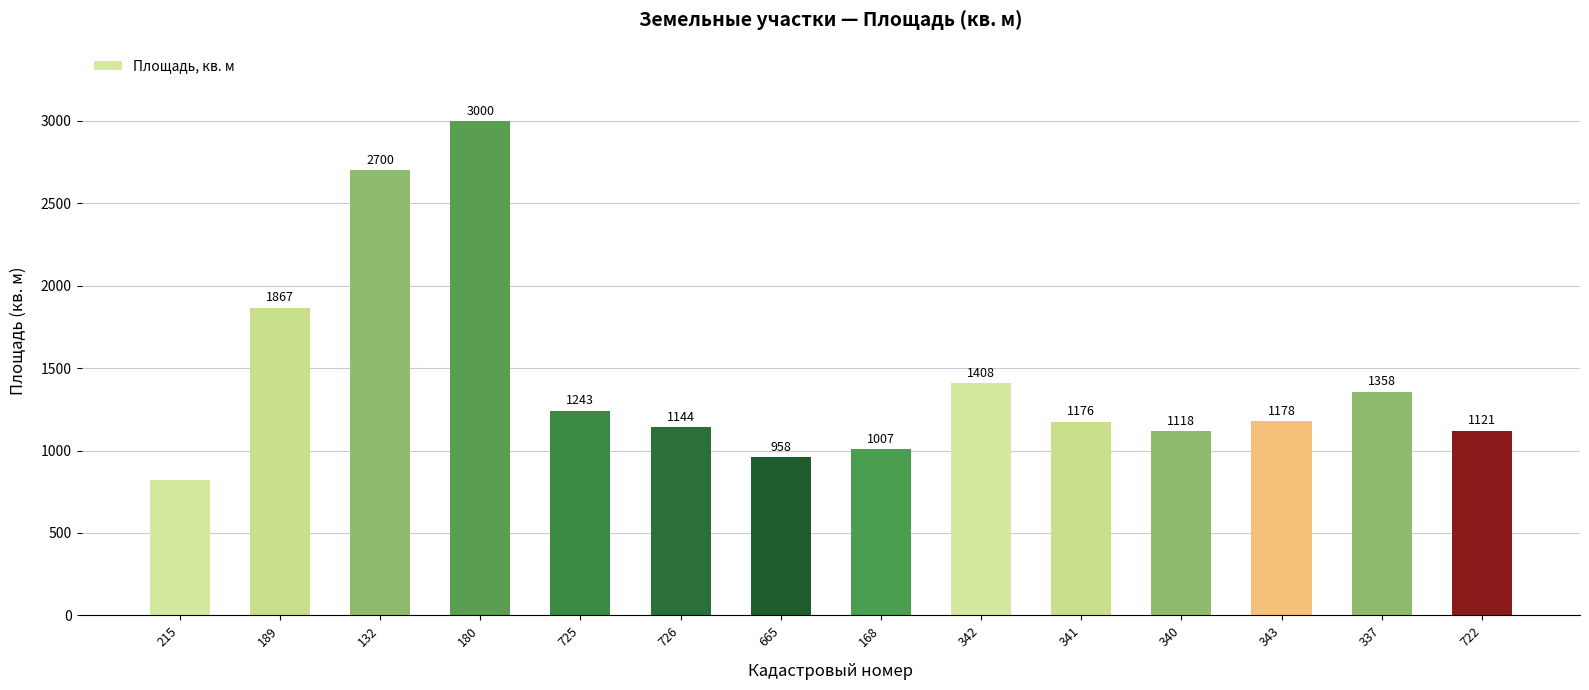

Where does the data first go above 1178?

189